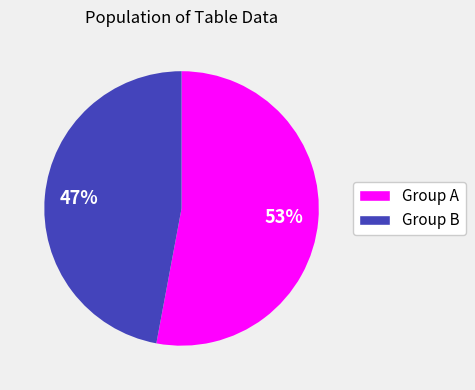

Is the sum of Group A and Group B greater than half?

Yes